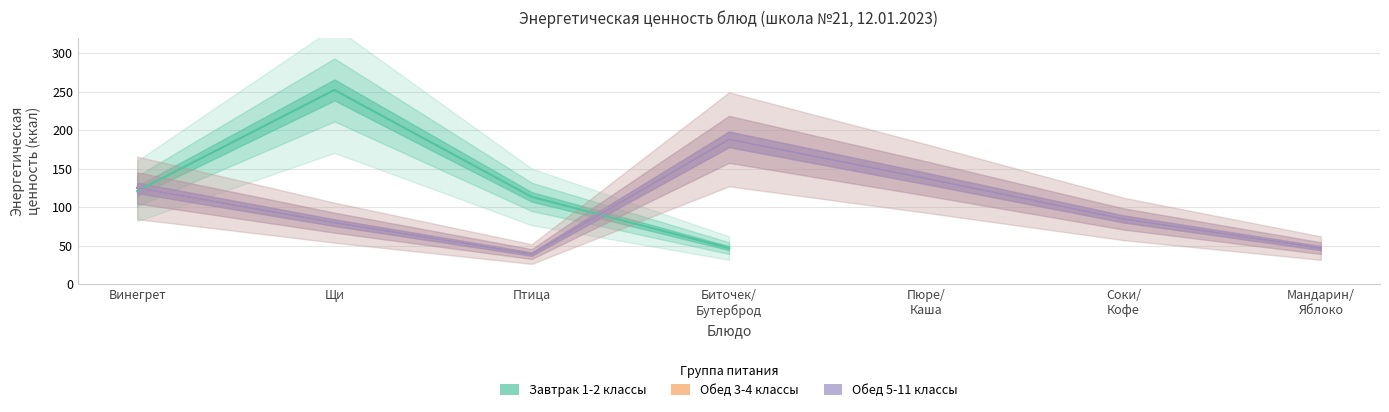

What is the approximate value of Обед 5-11 классы at Птица?

39.3